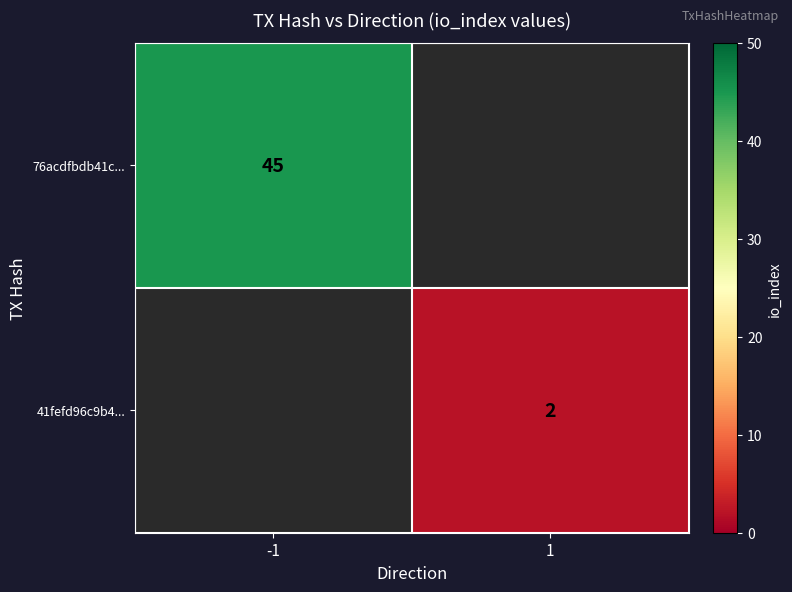

How many categories are shown in the chart?

2